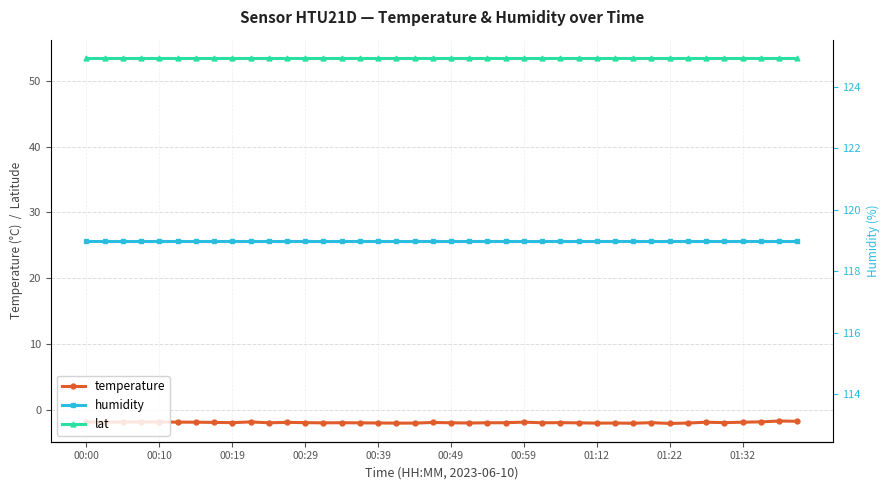

Is it true that humidity equals 24.3 at 19?

False